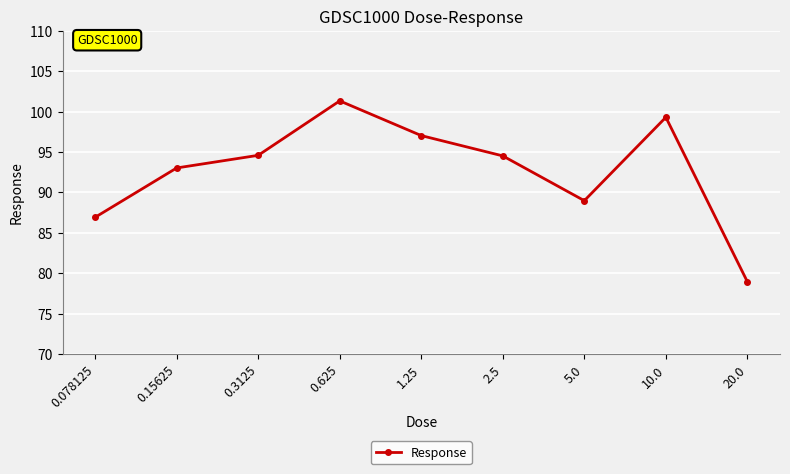

What is the label of the 5th point from the left?

1.25